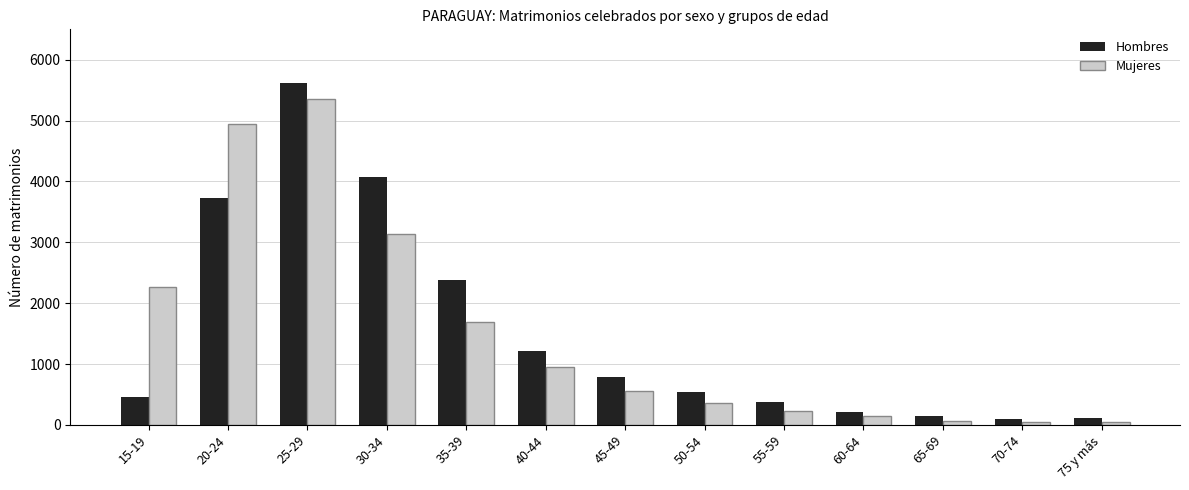

What is the difference between the maximum and second lowest values in the Mujeres series?

5305